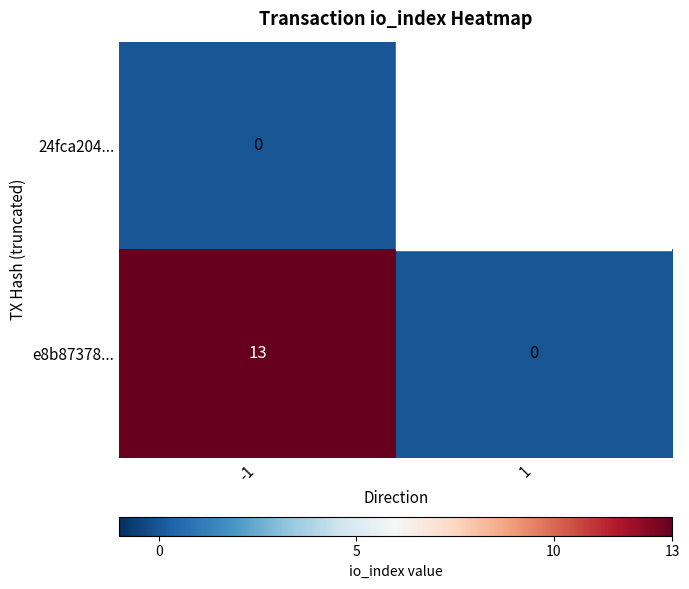

What is the approximate value of e8b87378... at -1, to the nearest 10?

10